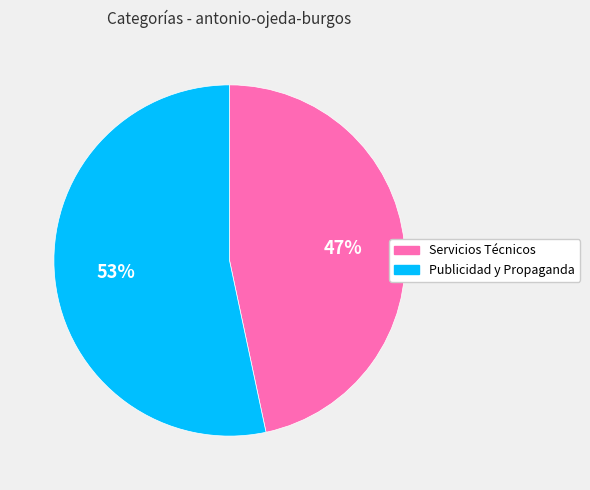

Does Publicidad y Propaganda account for over 50% of the chart?

Yes